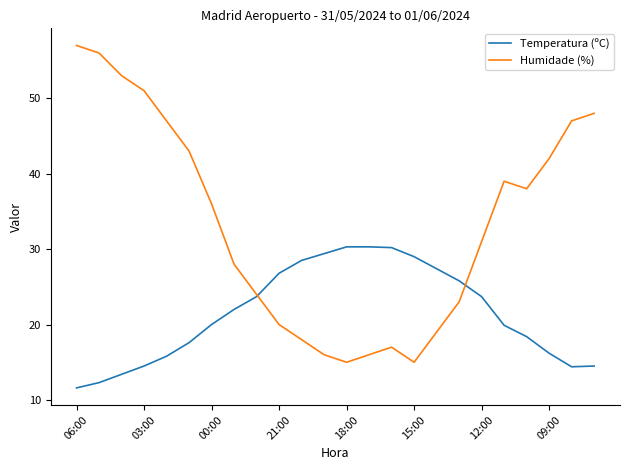

In Humidade (%), how many points are higher than both neighbors (excluding endpoints)?

2